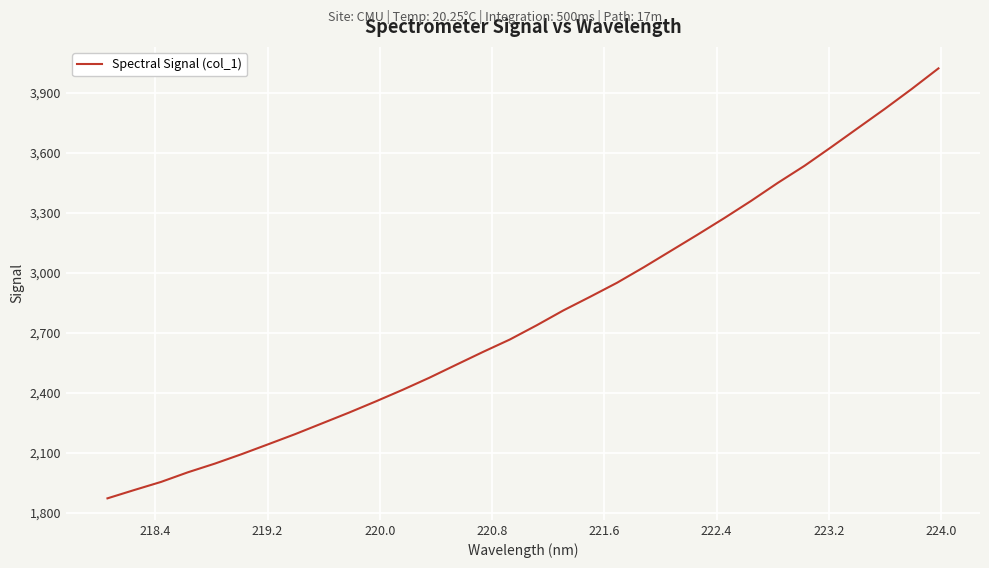

What is the maximum value shown in the chart?

4020.7